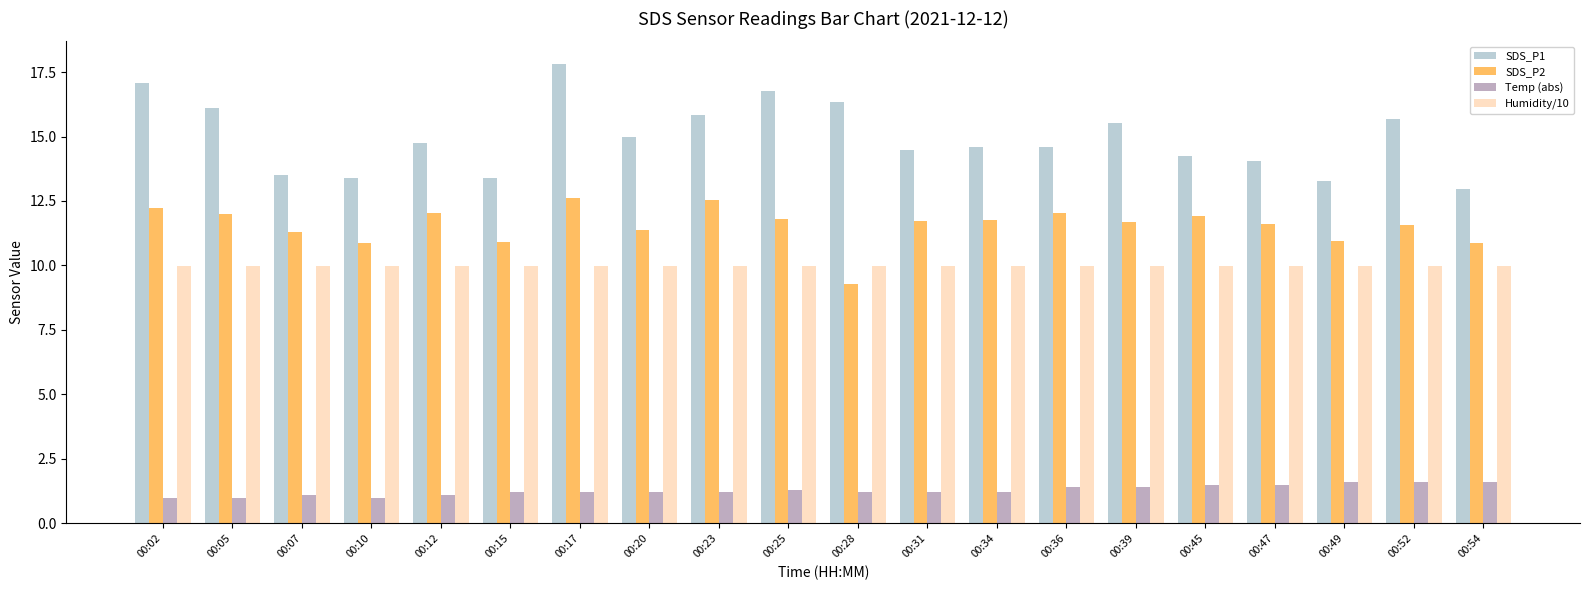

How many bars are there in total?

80